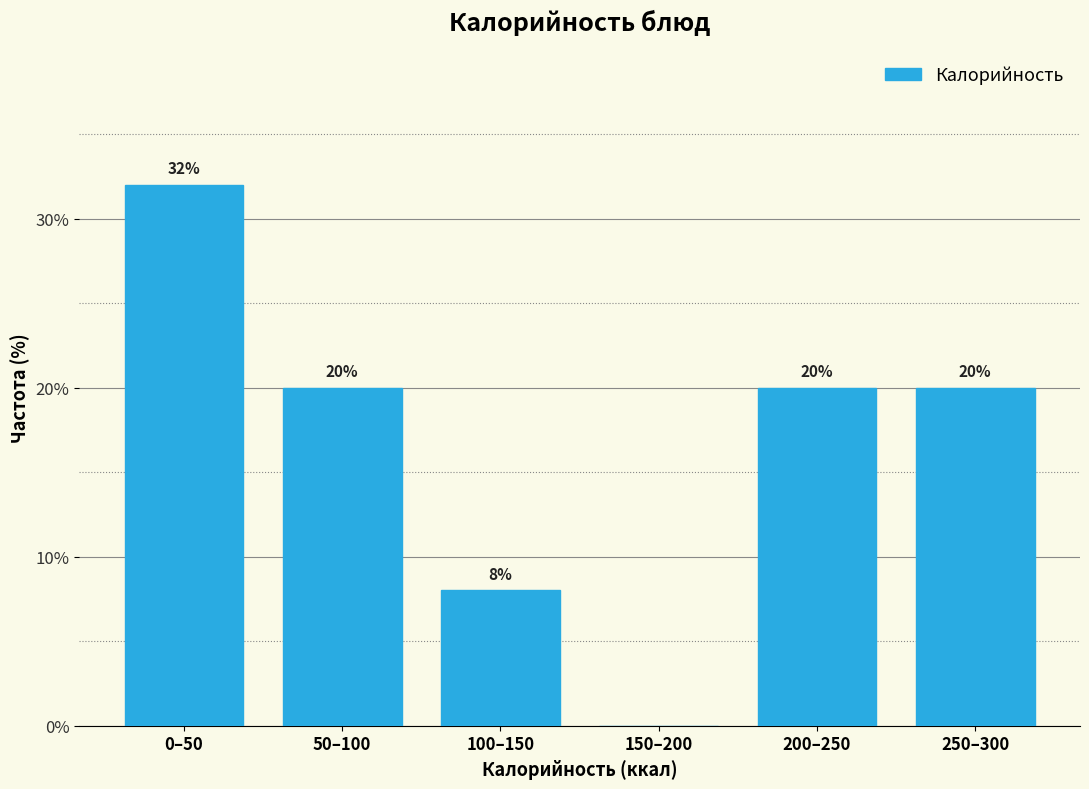

Reading left to right, list all the values displayed in this chart.

0–50=32	50–100=20	100–150=8	150–200=0	200–250=20	250–300=20